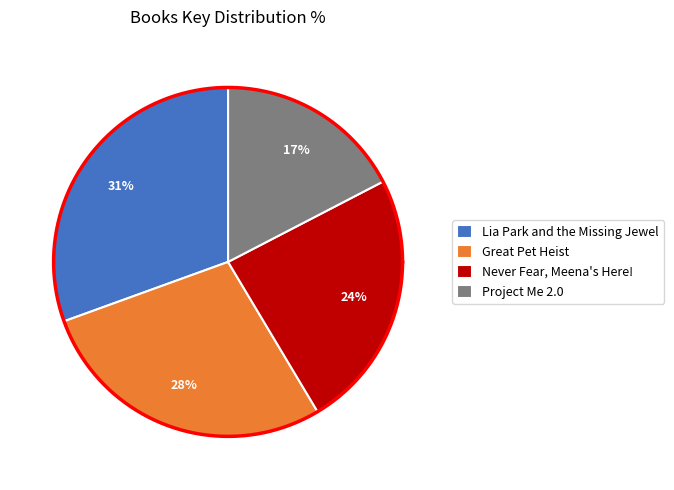

Which slice is the largest?

Lia Park and the Missing Jewel